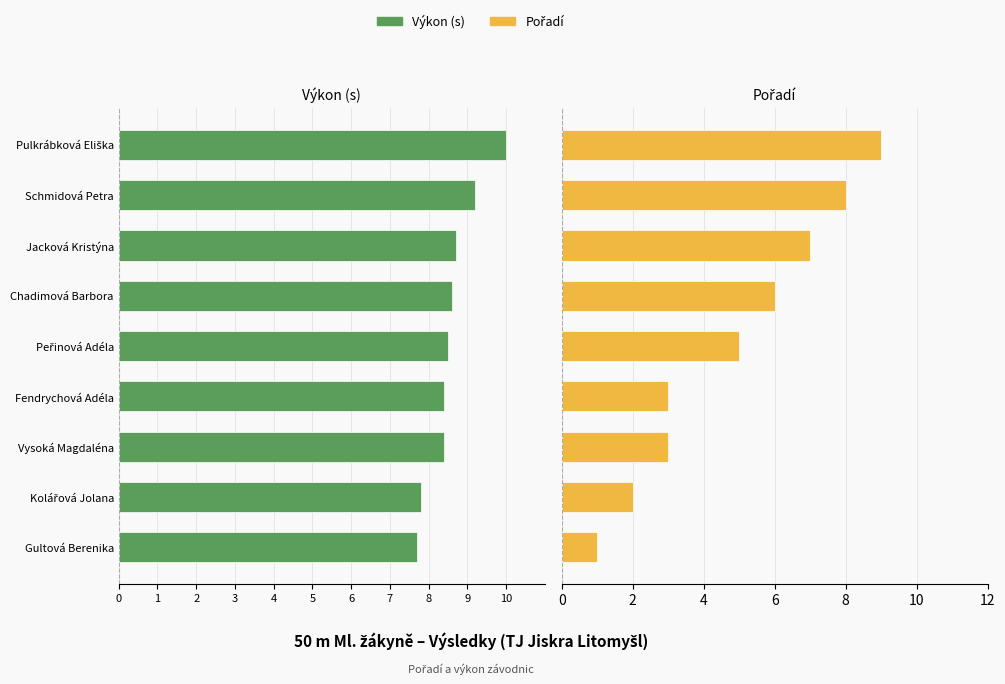

What is the sum of all Pořadí values?

44.0